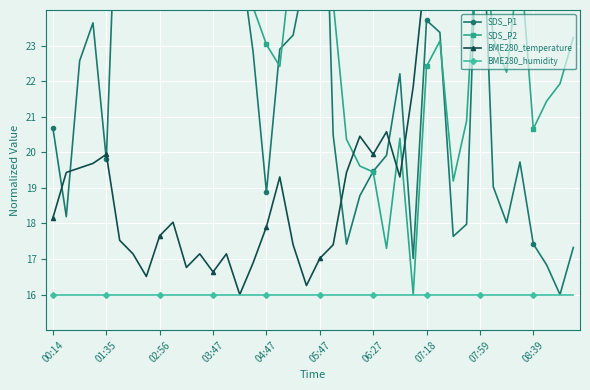

What are all the series names shown in the legend?

SDS_P1, SDS_P2, BME280_temperature, BME280_humidity